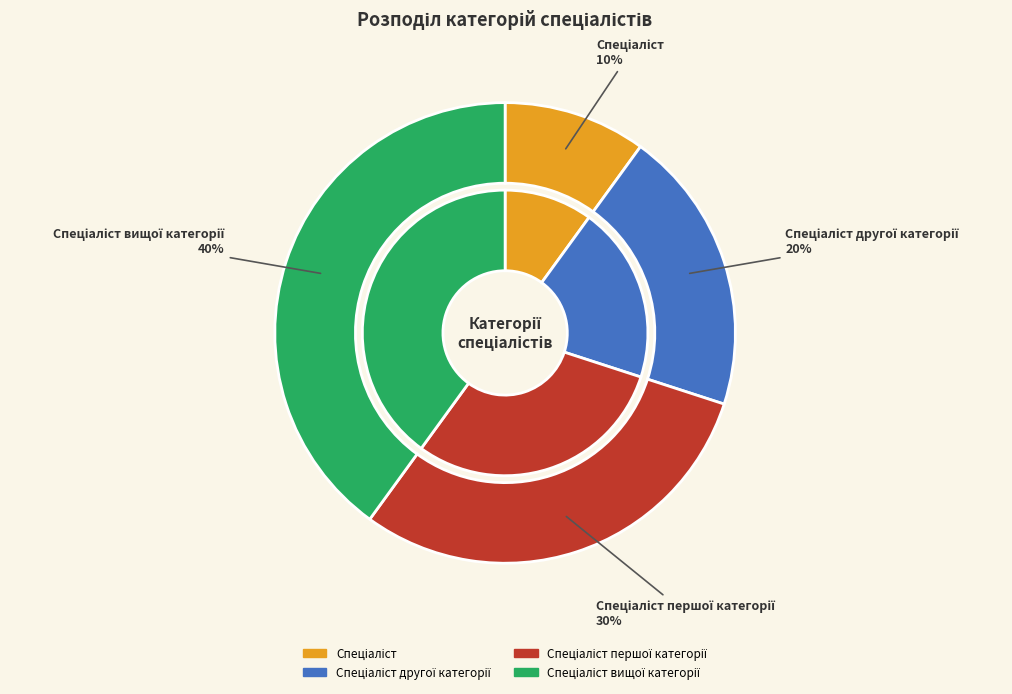

How many segments does this pie chart have?

4